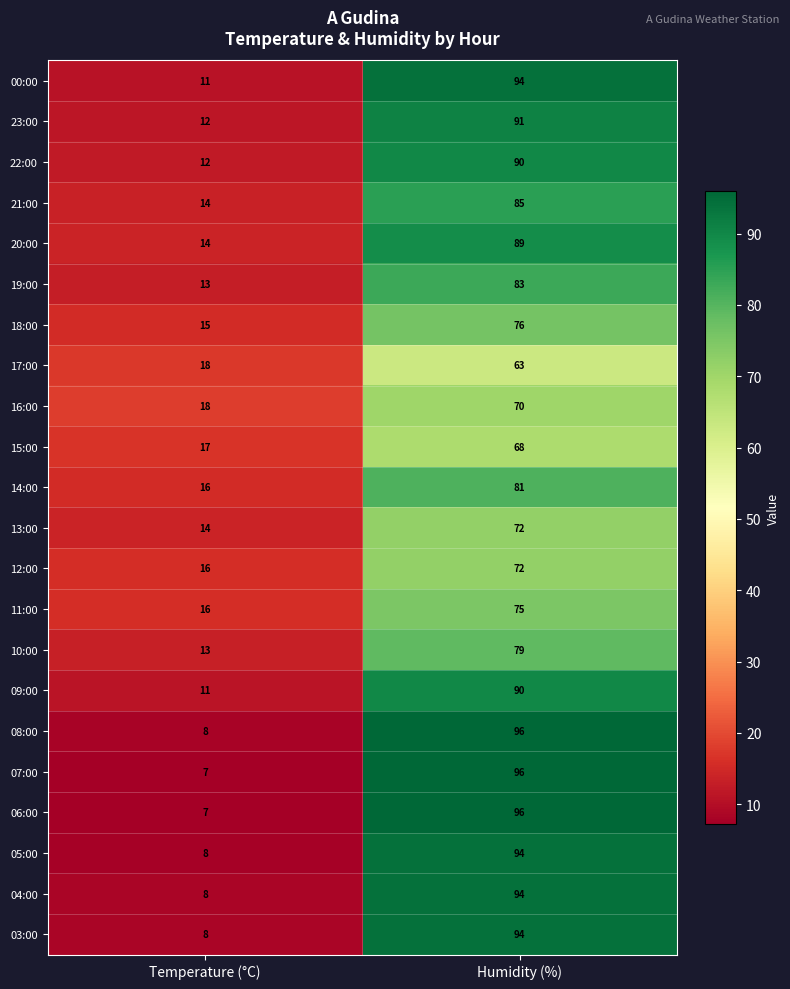

Count the number of categories in the chart.

2